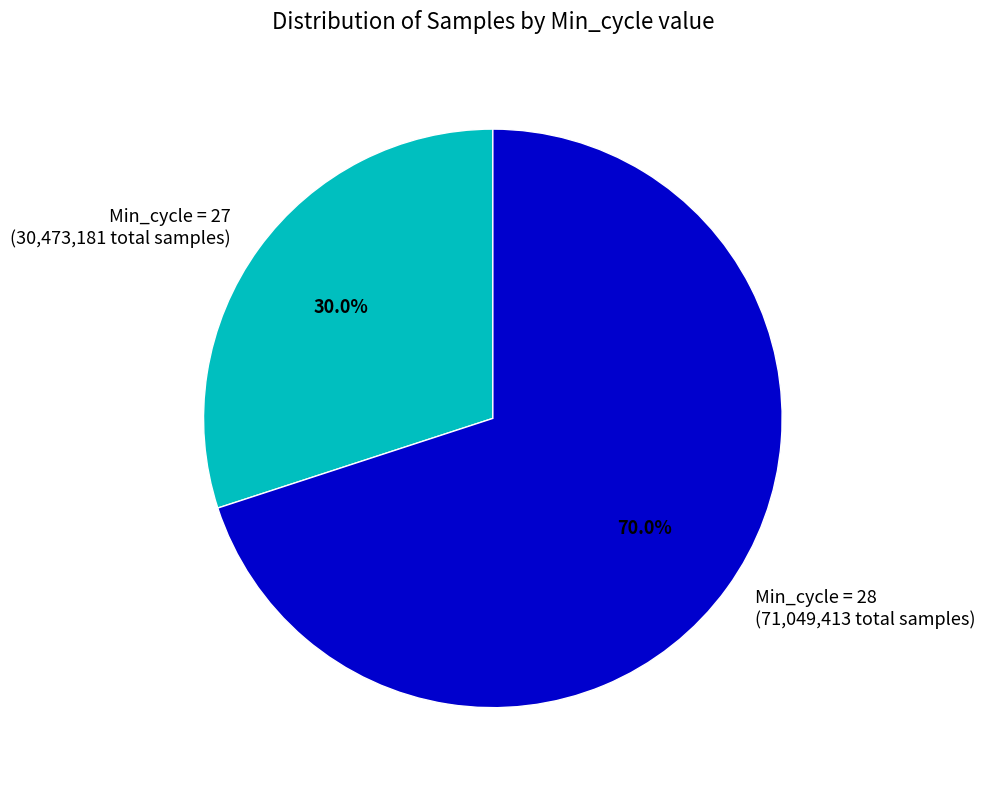

Rank the categories by value from highest to lowest.

Min_cycle = 28 (71,049,413 total samples), Min_cycle = 27 (30,473,181 total samples)